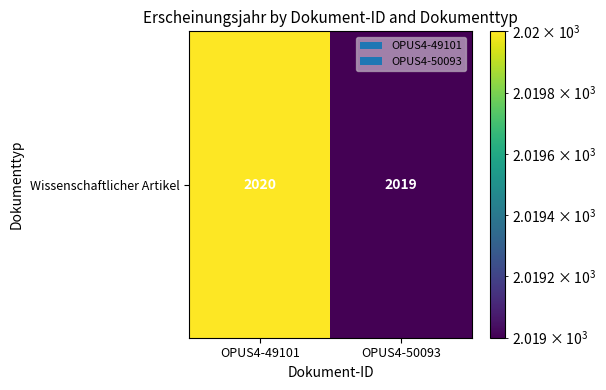

What is the sum of all values?

4039